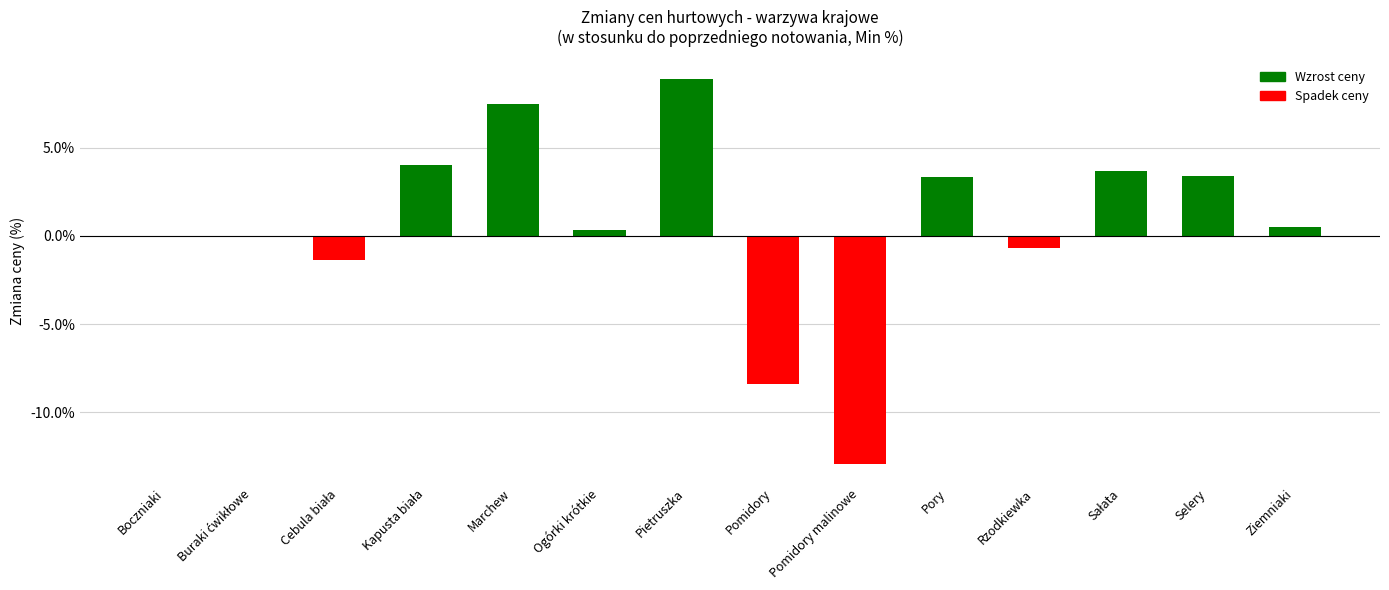

What is the approximate value at Pietruszka?

8.9